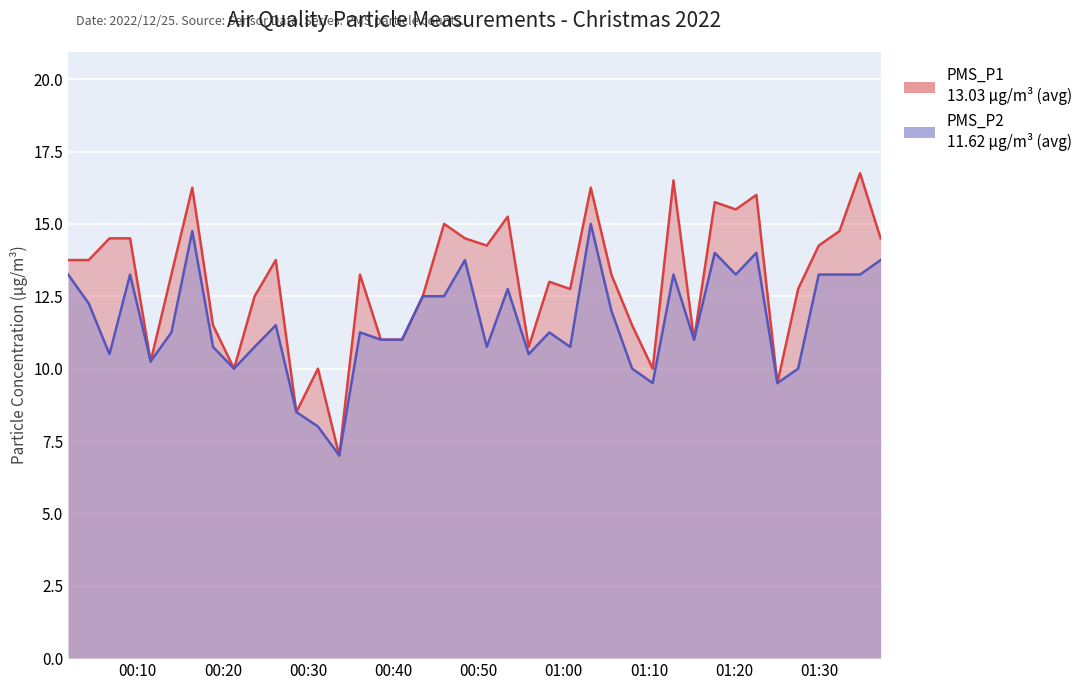

How many distinct data groups are displayed?

2